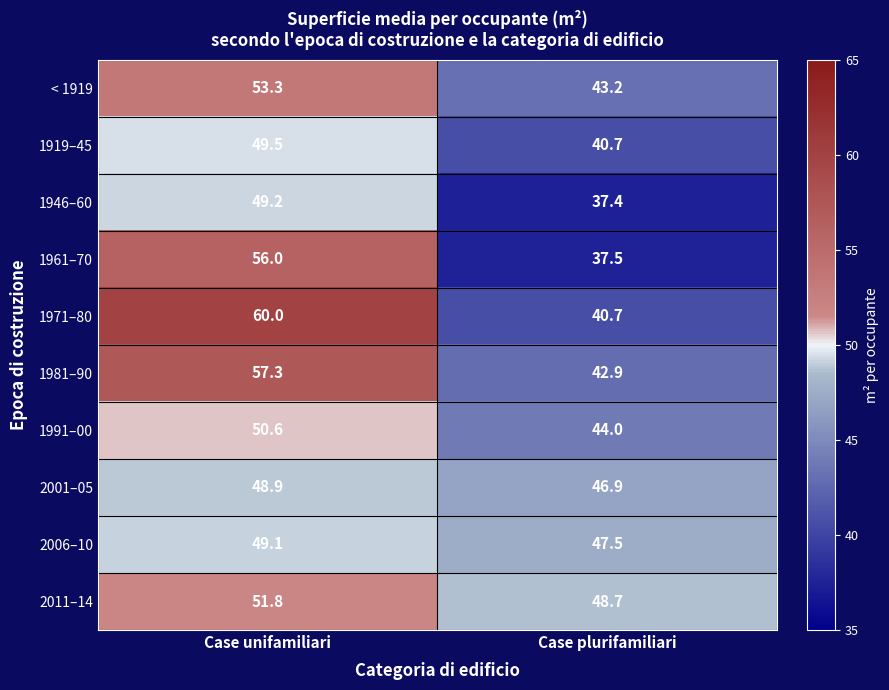

Where does the 2001–05 series first go above 48?

Case unifamiliari